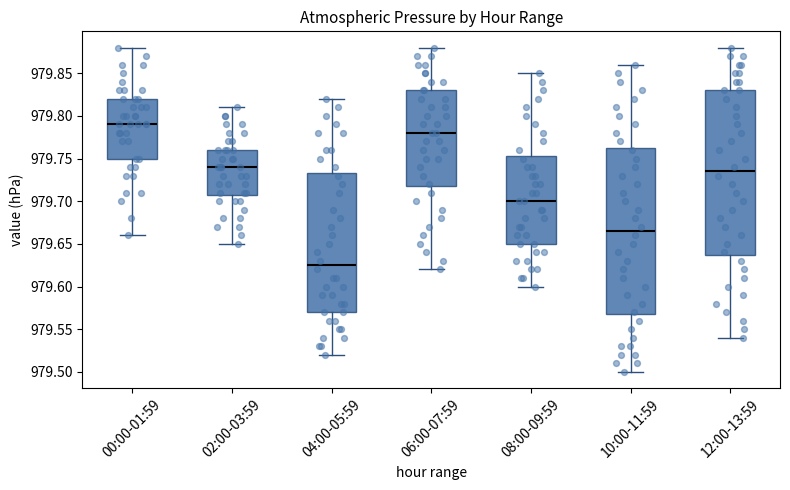

Reading left to right, read every box against the y-axis: the position of its median line, the range the box covers, and the ends of its whiskers. The values are not printed on the chart, so give them approximately, as read against the axis.

00:00-01:59: median 979.790, box 979.750 to 979.820, whiskers 979.660 to 979.880
02:00-03:59: median 979.740, box 979.710 to 979.760, whiskers 979.650 to 979.810
04:00-05:59: median 979.625, box 979.570 to 979.735, whiskers 979.520 to 979.820
06:00-07:59: median 979.780, box 979.720 to 979.830, whiskers 979.620 to 979.880
08:00-09:59: median 979.700, box 979.650 to 979.755, whiskers 979.600 to 979.850
10:00-11:59: median 979.665, box 979.570 to 979.765, whiskers 979.500 to 979.860
12:00-13:59: median 979.735, box 979.640 to 979.830, whiskers 979.540 to 979.880